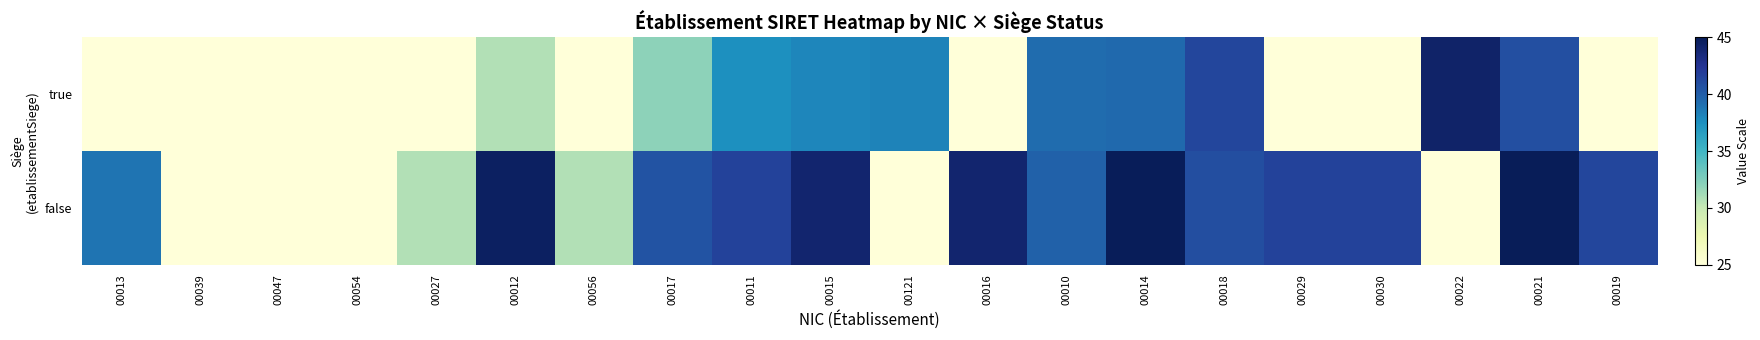

Which has a higher value, 00013 or 00010?

00010